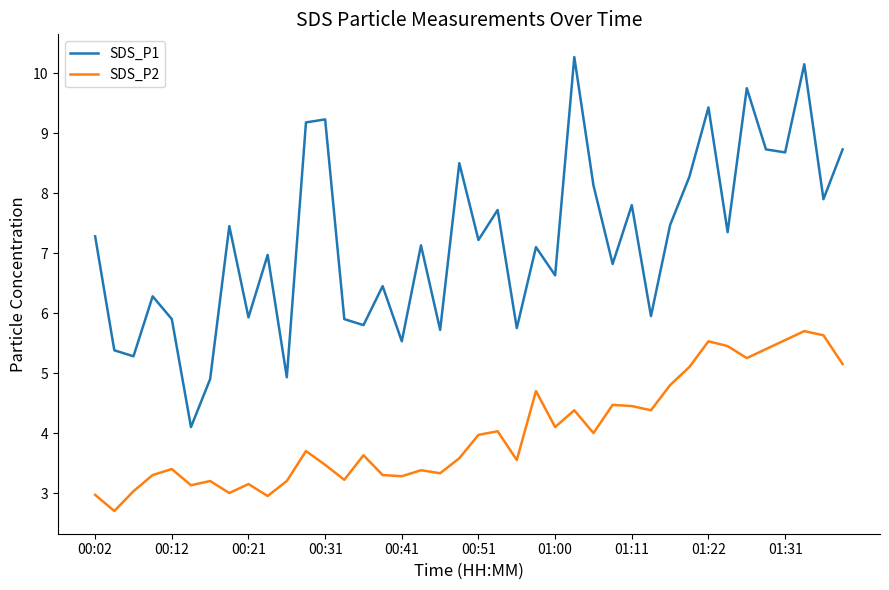

Which series has the widest spread of values?

SDS_P1